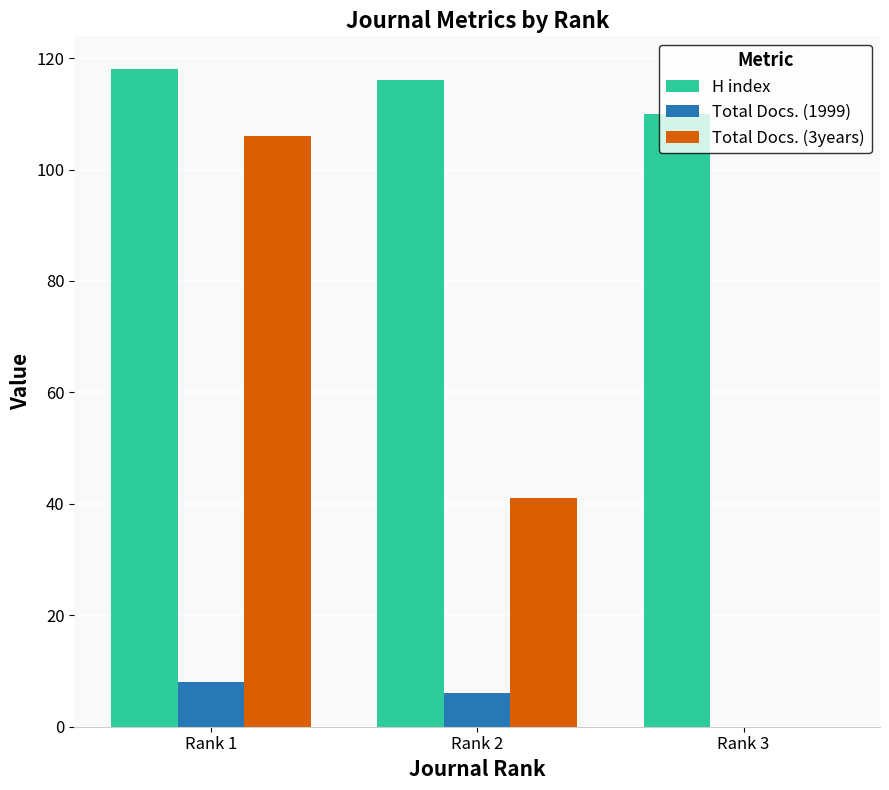

Which series changed the most between Rank 1 and Rank 2?

Total Docs. (3years)